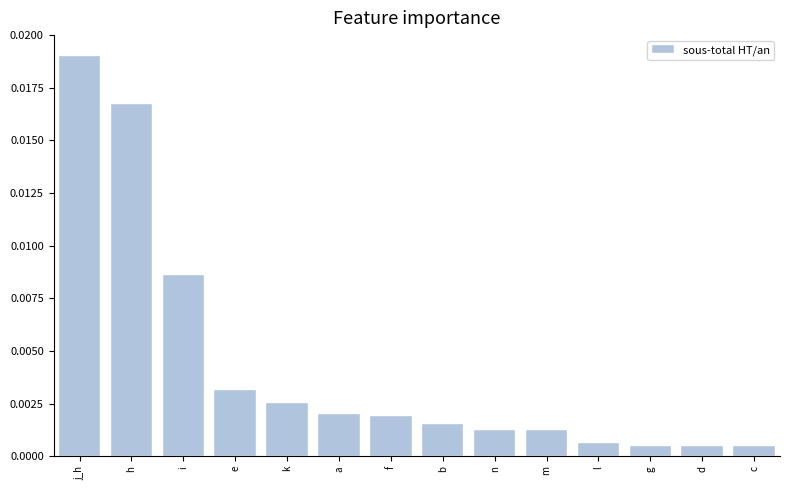

What is the label of the 4th bar from the left?

e